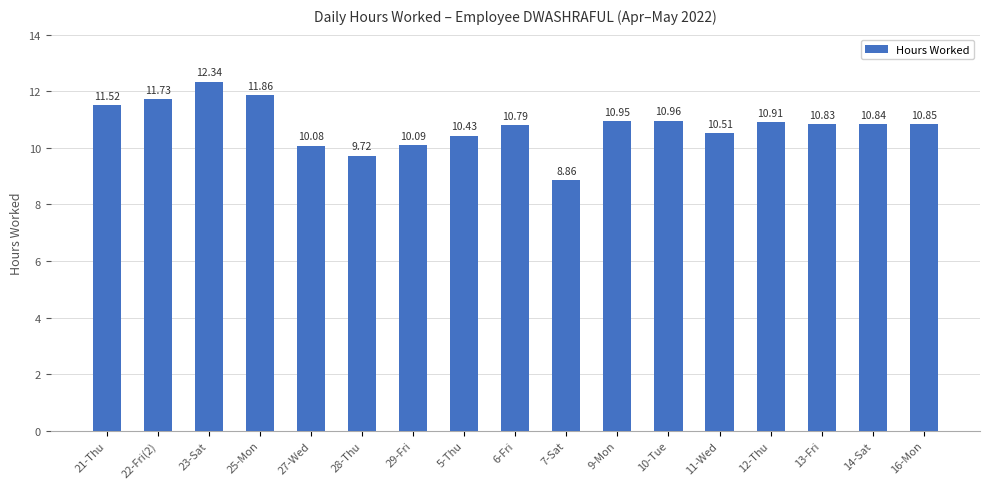

What is the difference between the maximum and minimum values?

3.5